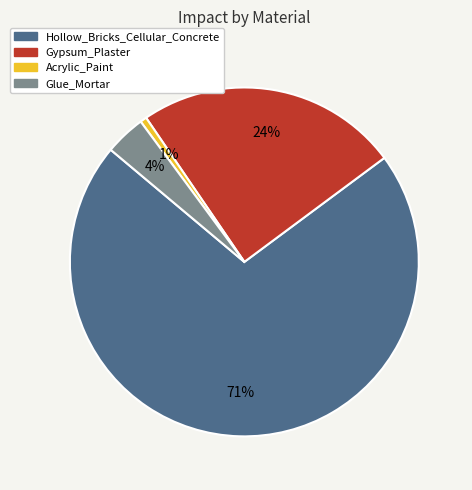

Is it true that Gypsum_Plaster is 35% of the pie?

False